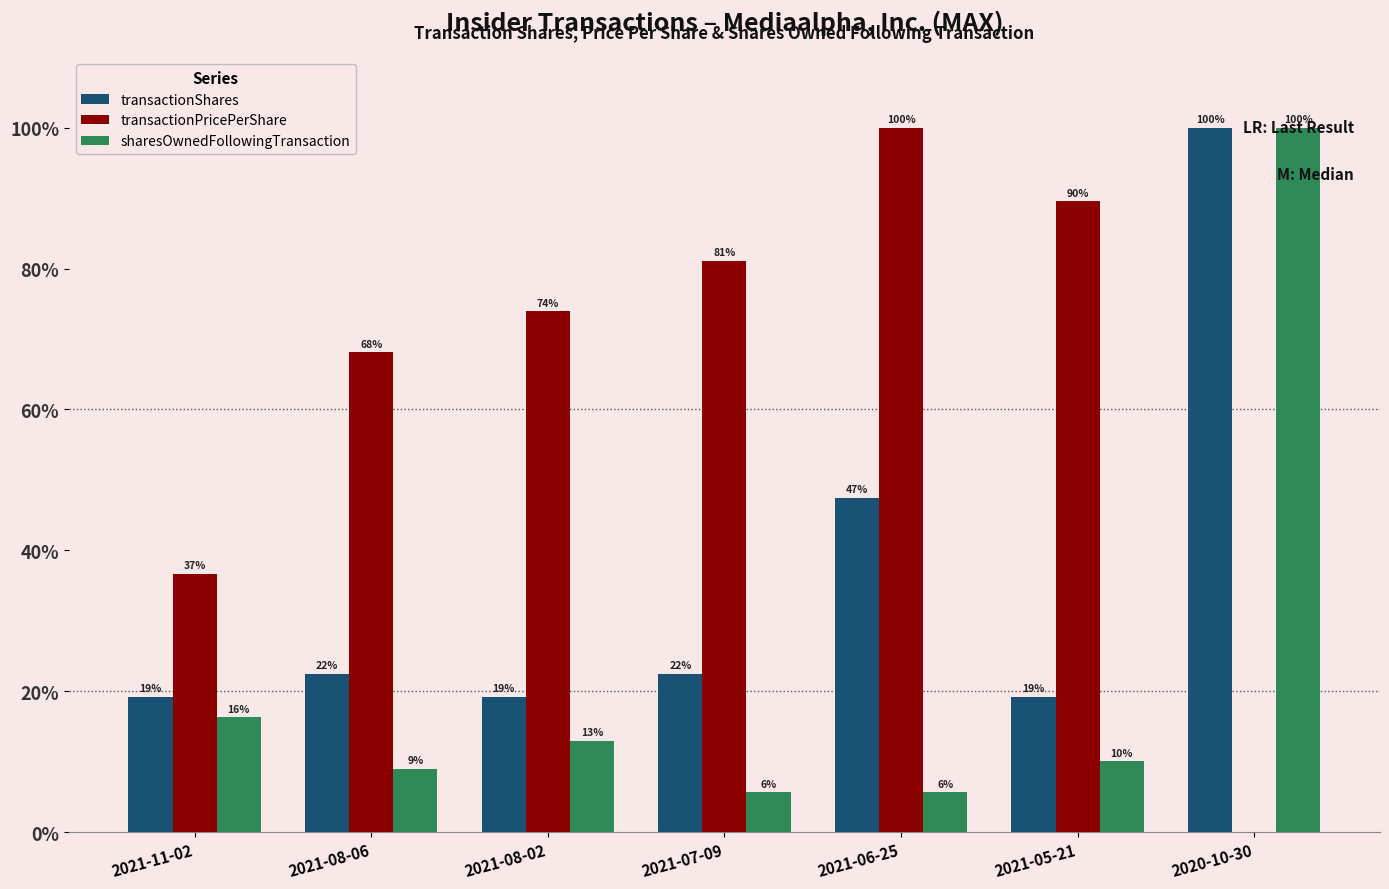

What are all the series names shown in the legend?

transactionShares, transactionPricePerShare, sharesOwnedFollowingTransaction